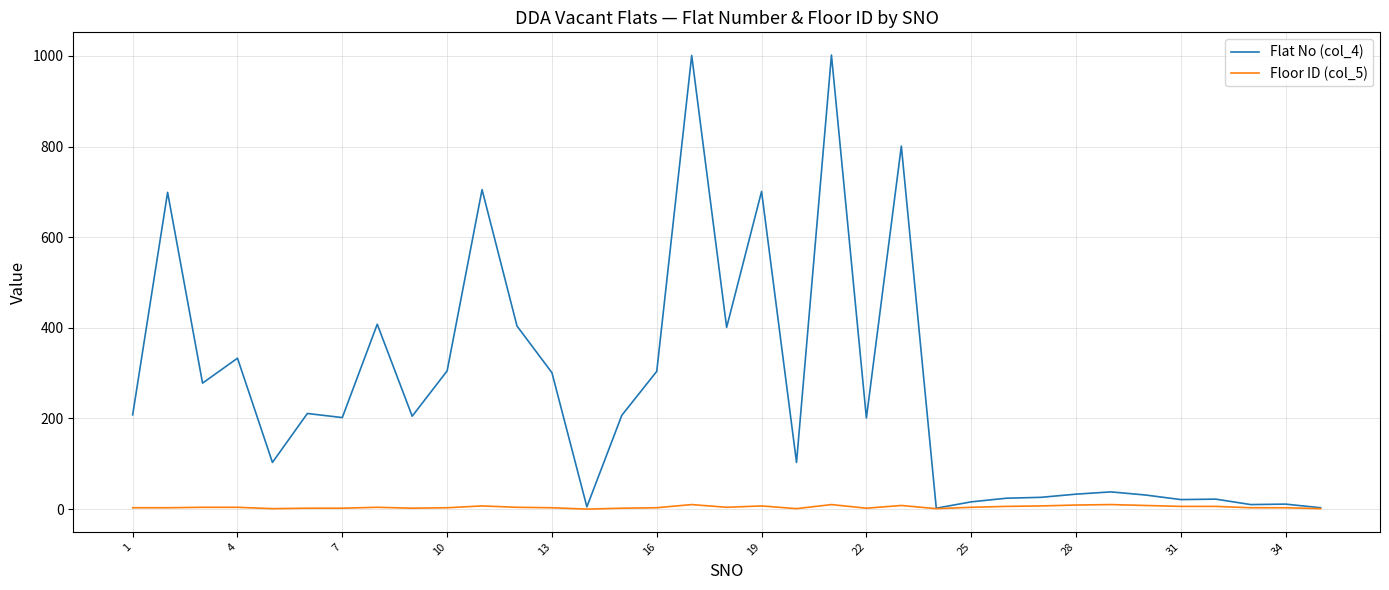

What is the difference between the maximum and minimum values in the Flat No (col_4) series?

1000